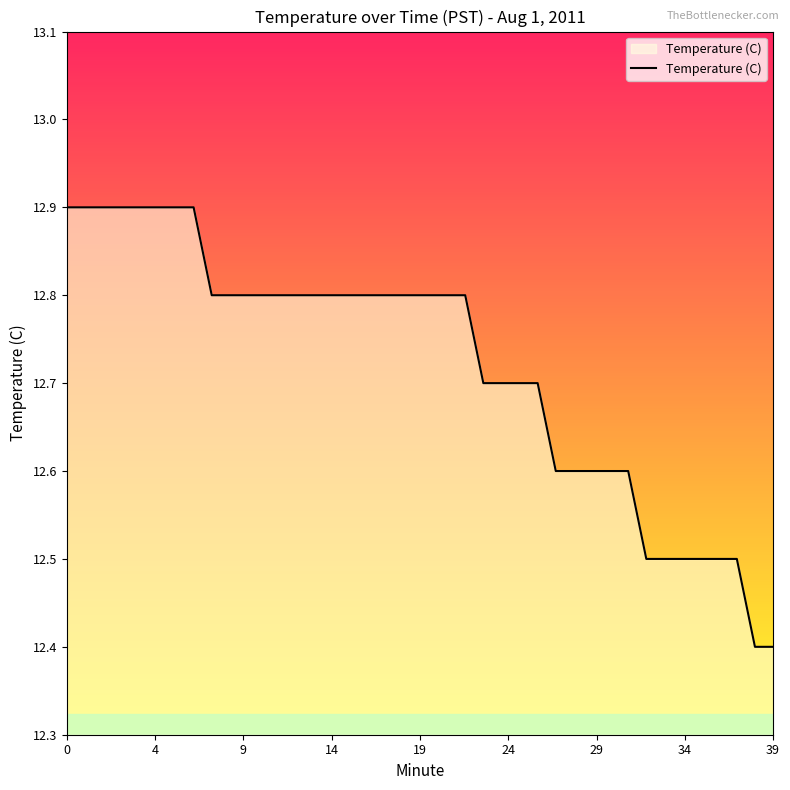

What is the smallest value displayed?

12.4